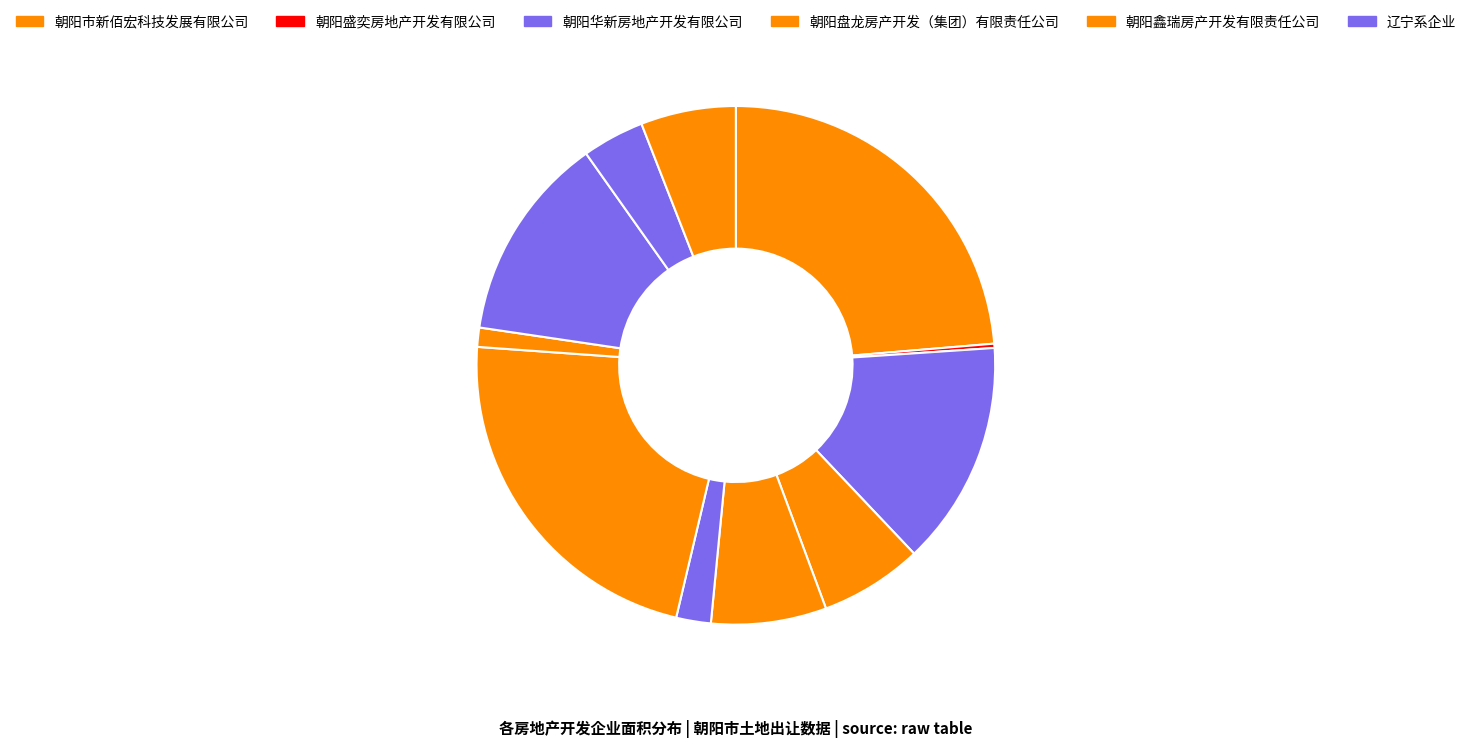

Which slice is the smallest?

朝阳盛奕房地产开发有限公司